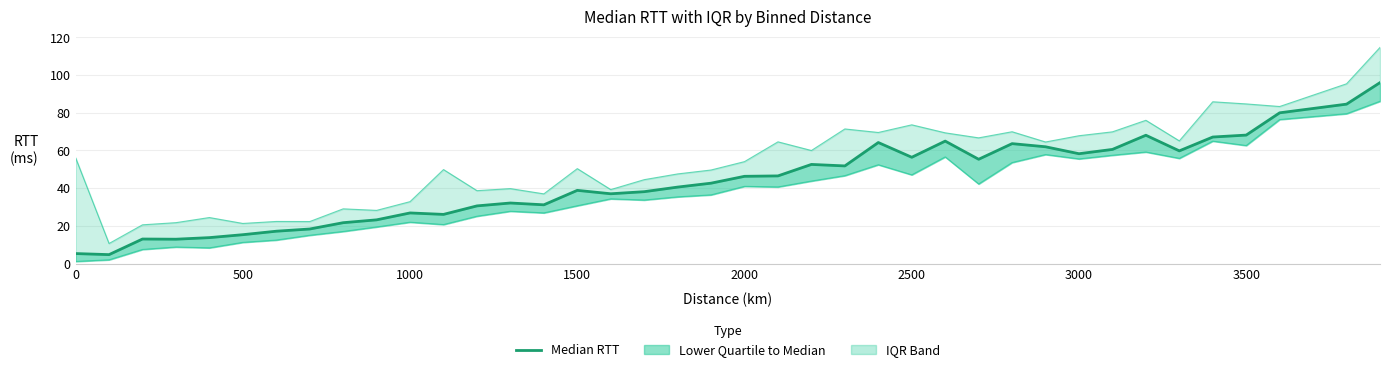

True or false: Median RTT has a value of 21.1 at 27.

False